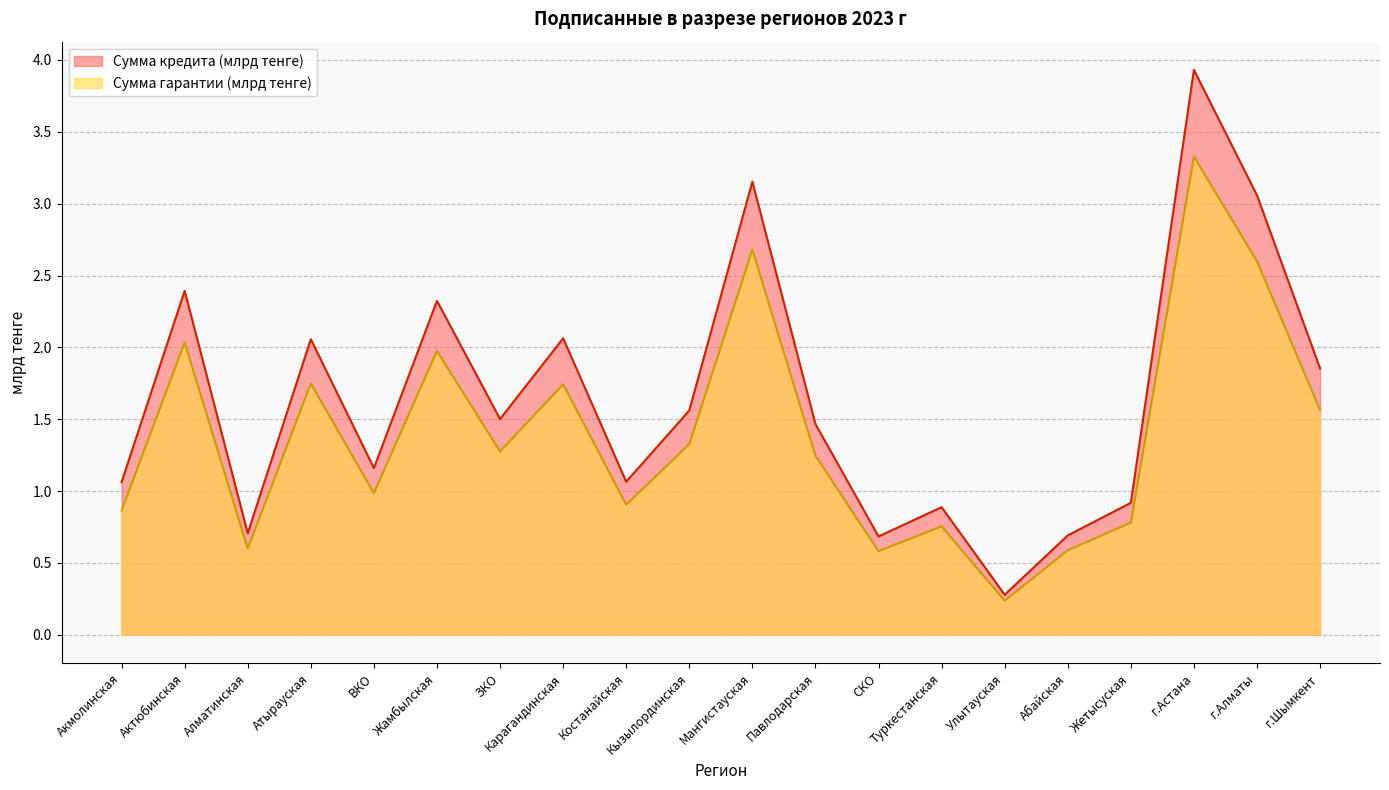

Is it true that Сумма кредита (тенге) equals 0.3 at Улытауская?

True